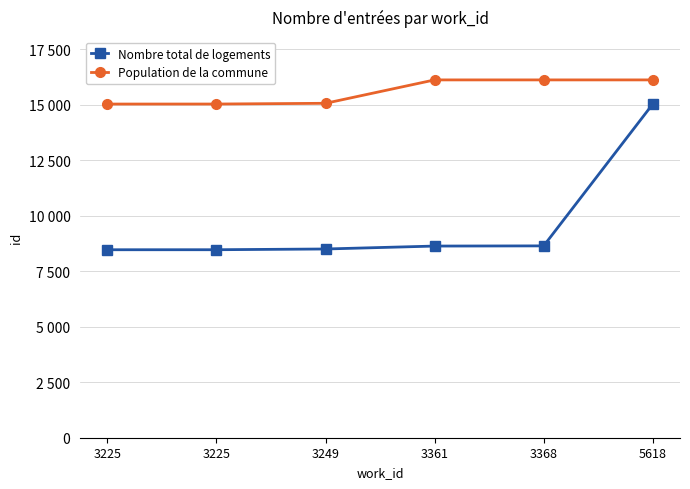

What are all the series names shown in the legend?

Nombre total de logements, Population de la commune